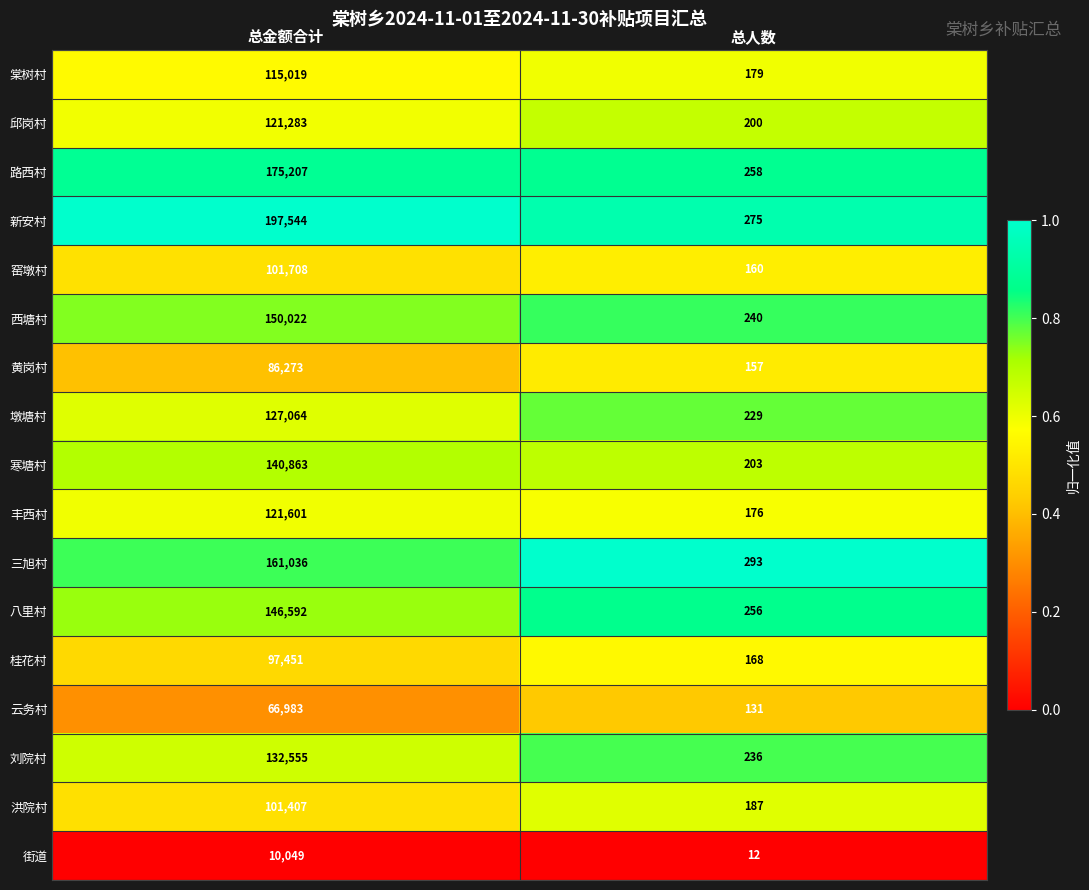

Is the value of 新安村 at 总人数 greater than the value of 路西村 at 总金额合计?

No